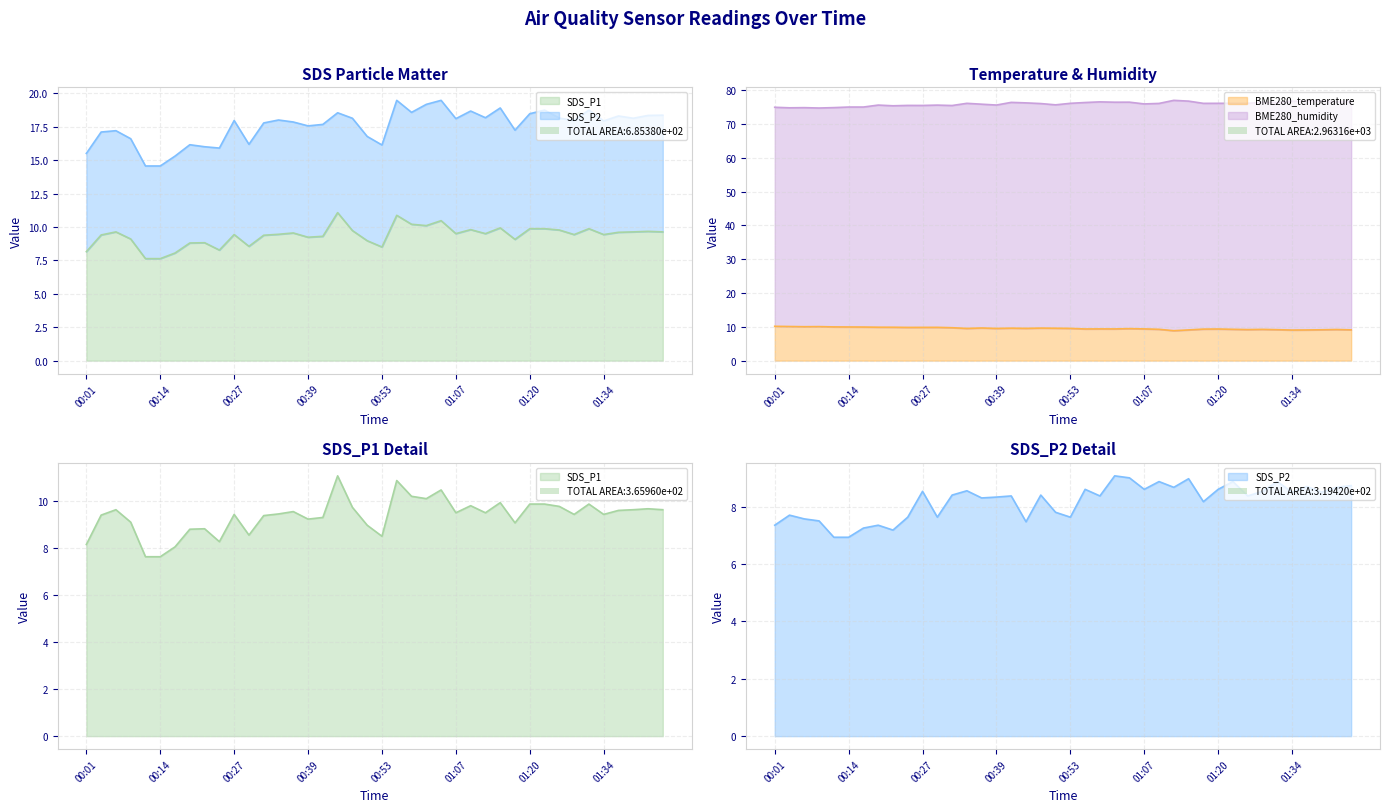

Which label corresponds to the largest value in the chart?

01:12